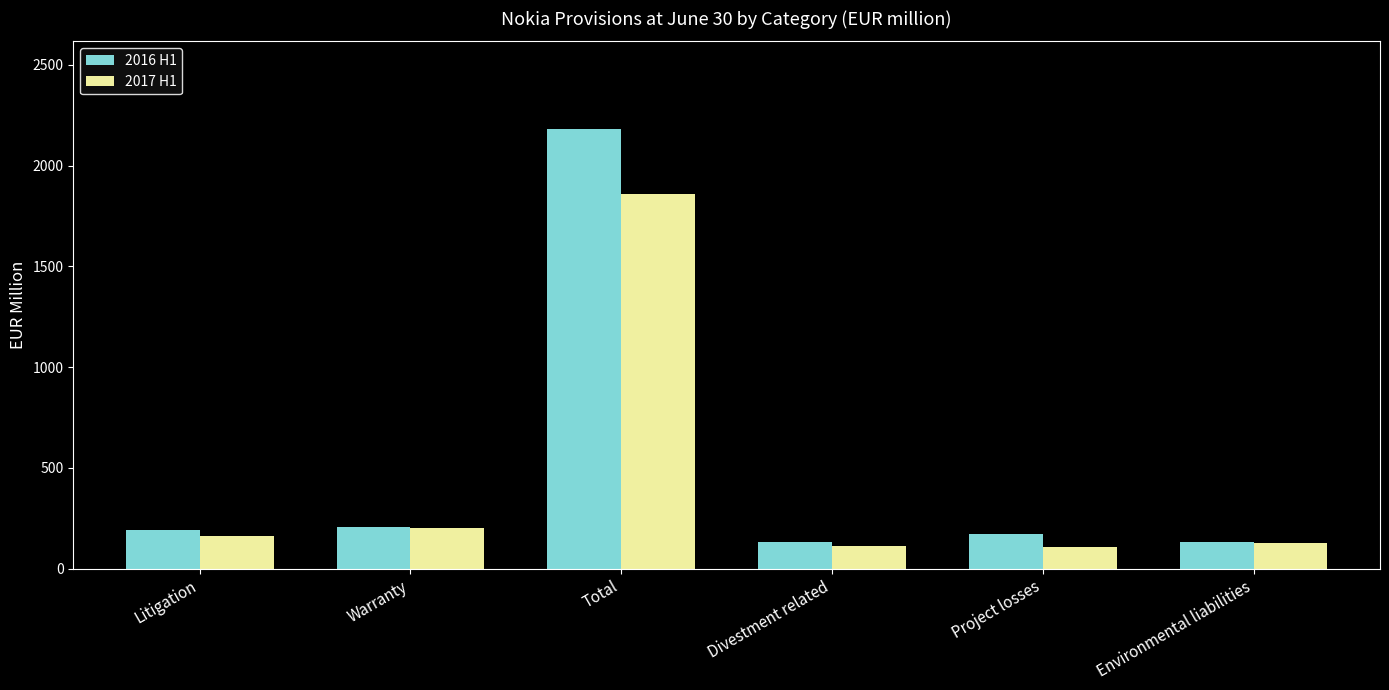

Is it true that 2017 H1 equals 108 at Project losses?

True